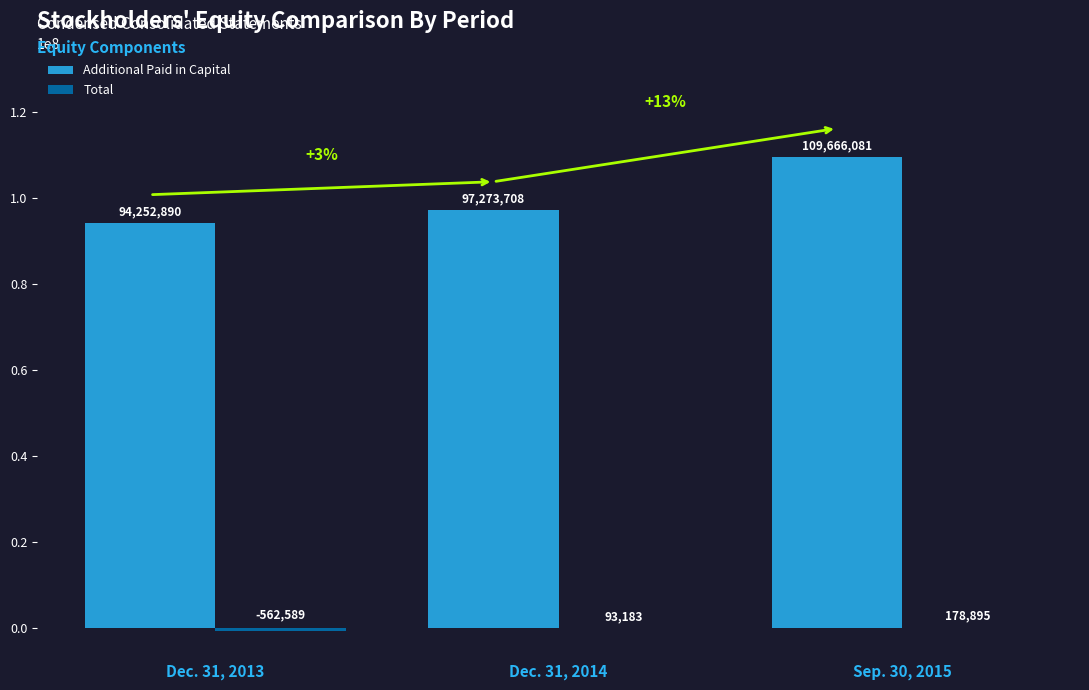

Which category has the highest value in the Additional Paid in Capital series?

Sep. 30, 2015